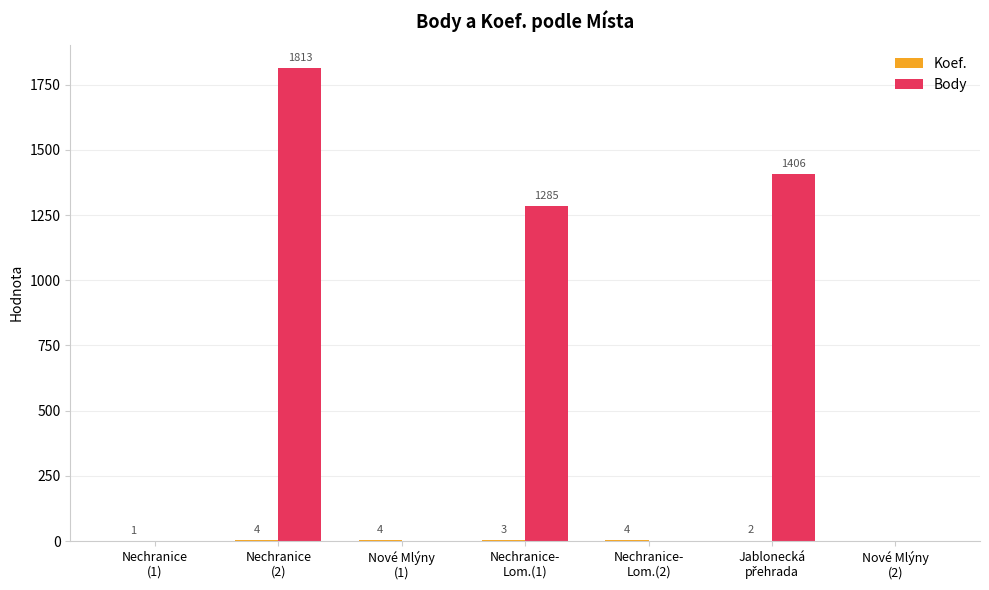

What is the highest value of the Body series?

1813